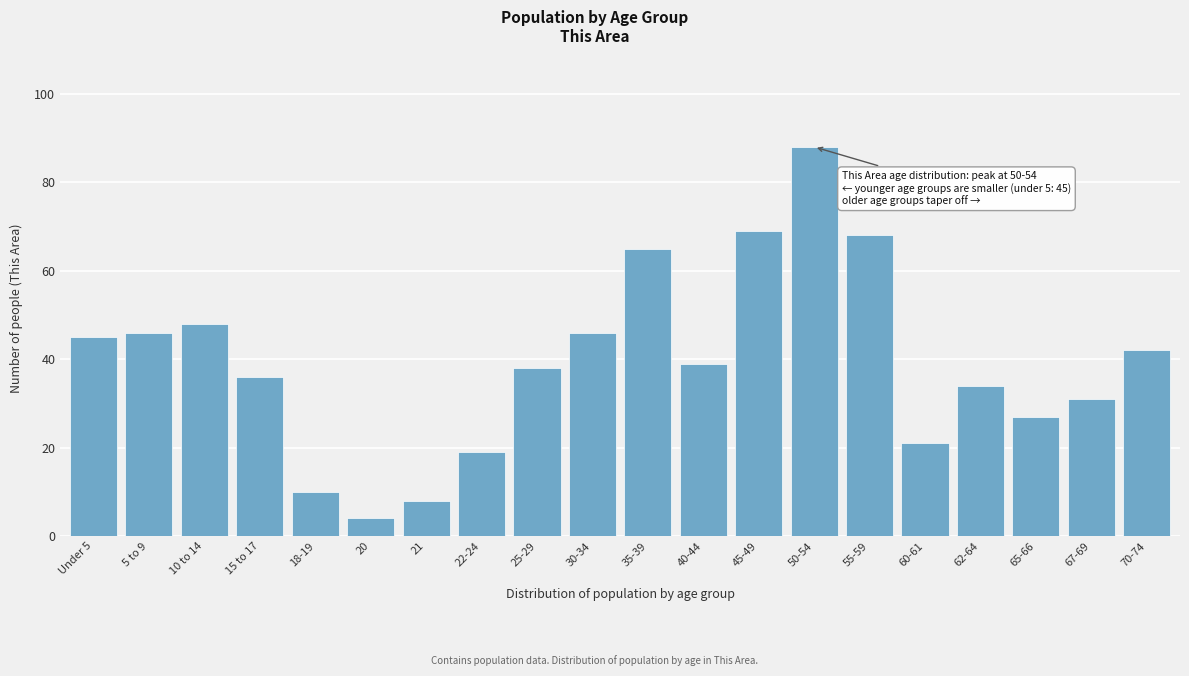

Reading left to right, what are all the values shown in this chart?

45	46	48	36	10	4	8	19	38	46	65	39	69	88	68	21	34	27	31	42